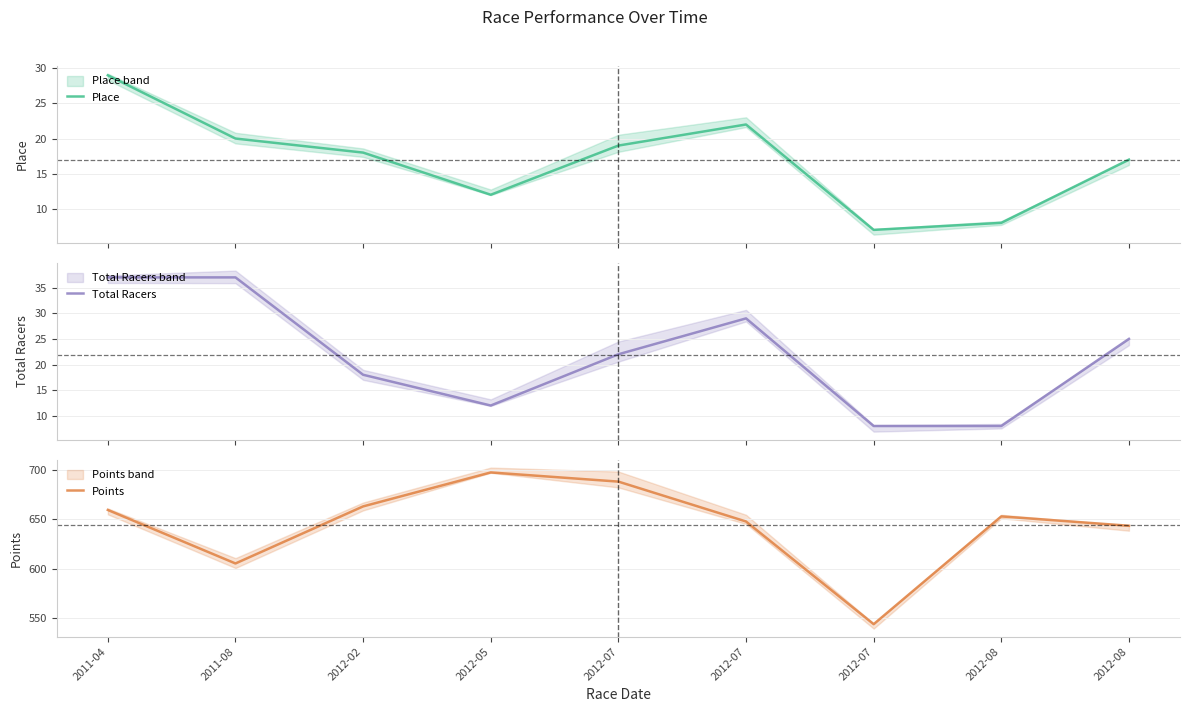

What is the difference between the Total Racers values at 2012-07 and 2012-07?

21.0